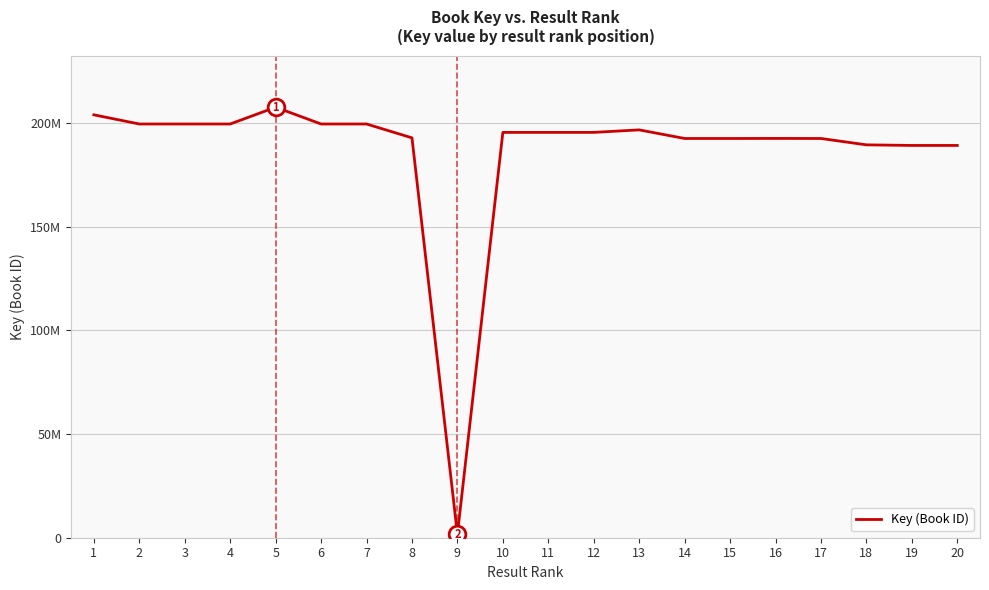

True or false: there are more than 1 points higher than both neighbors.

True